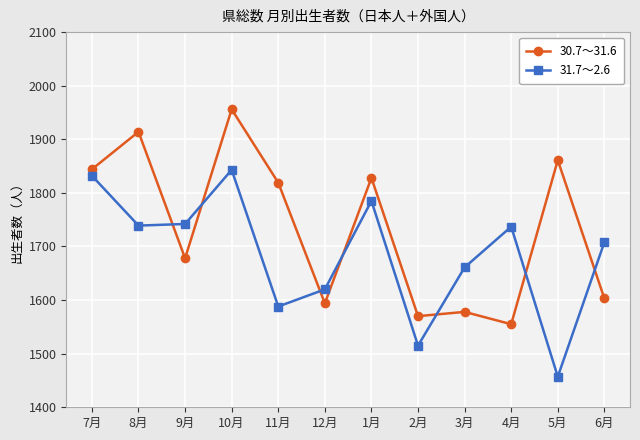

How many intersections are there between 30.7～31.6 and 31.7～2.6?

7